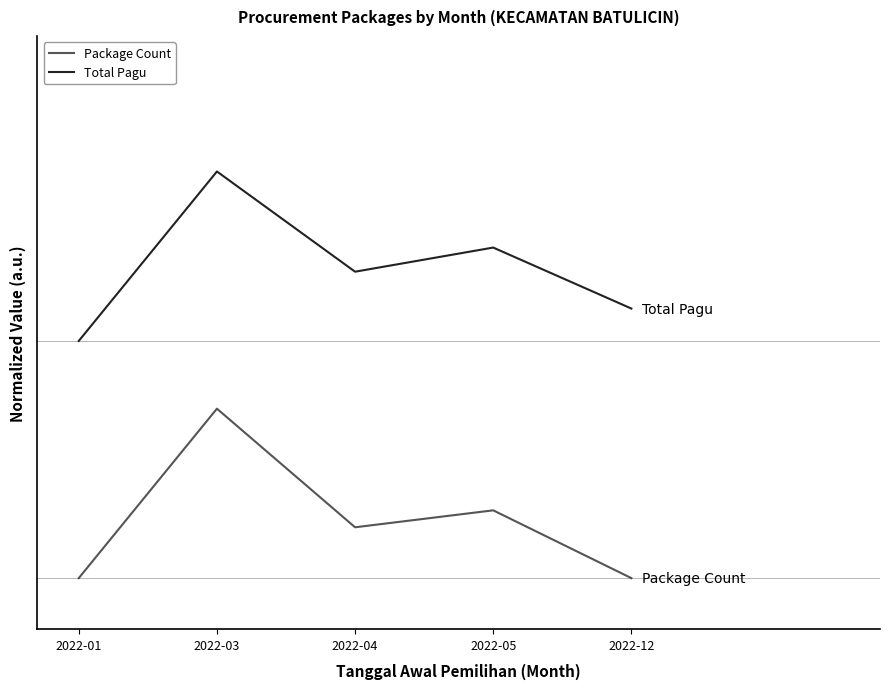

Which has a higher value, 2022-12 or 2022-03?

2022-03